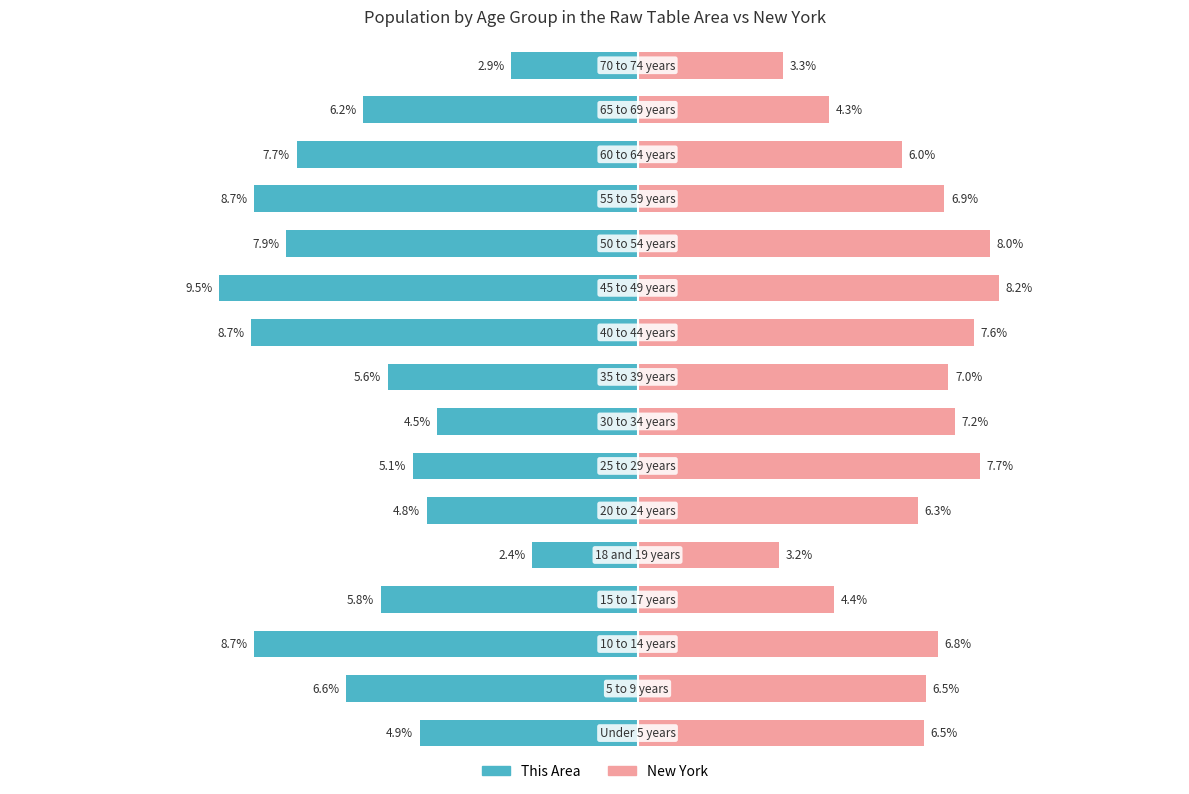

At how many categories does at least one series exceed 2?

16